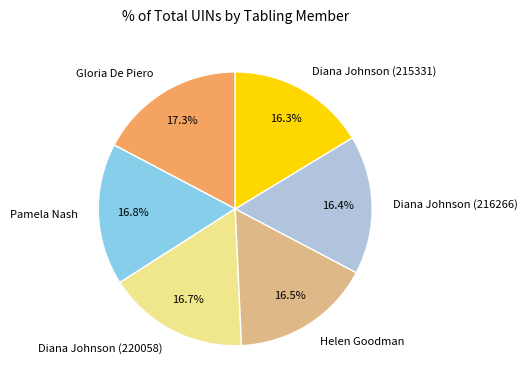

What percentage is the Diana Johnson (215331) slice, to the nearest percent?

16%